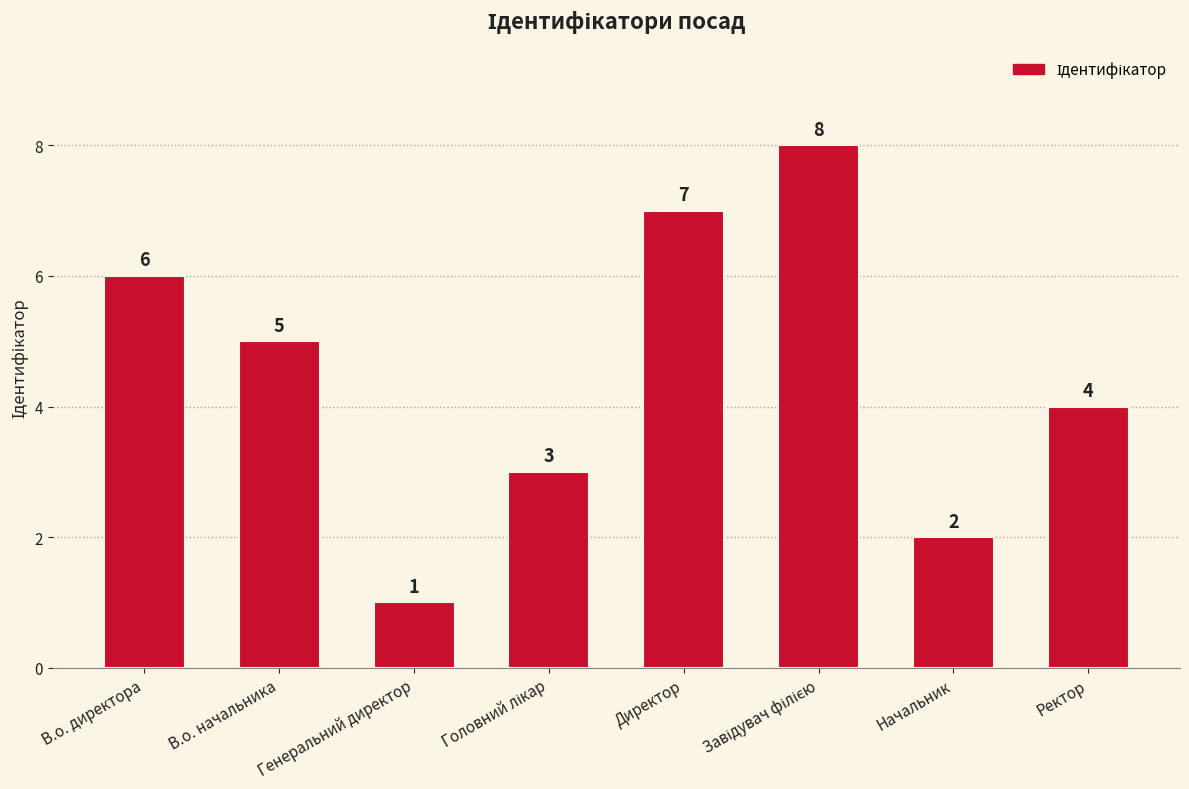

At which label is the value closest to 4?

Ректор